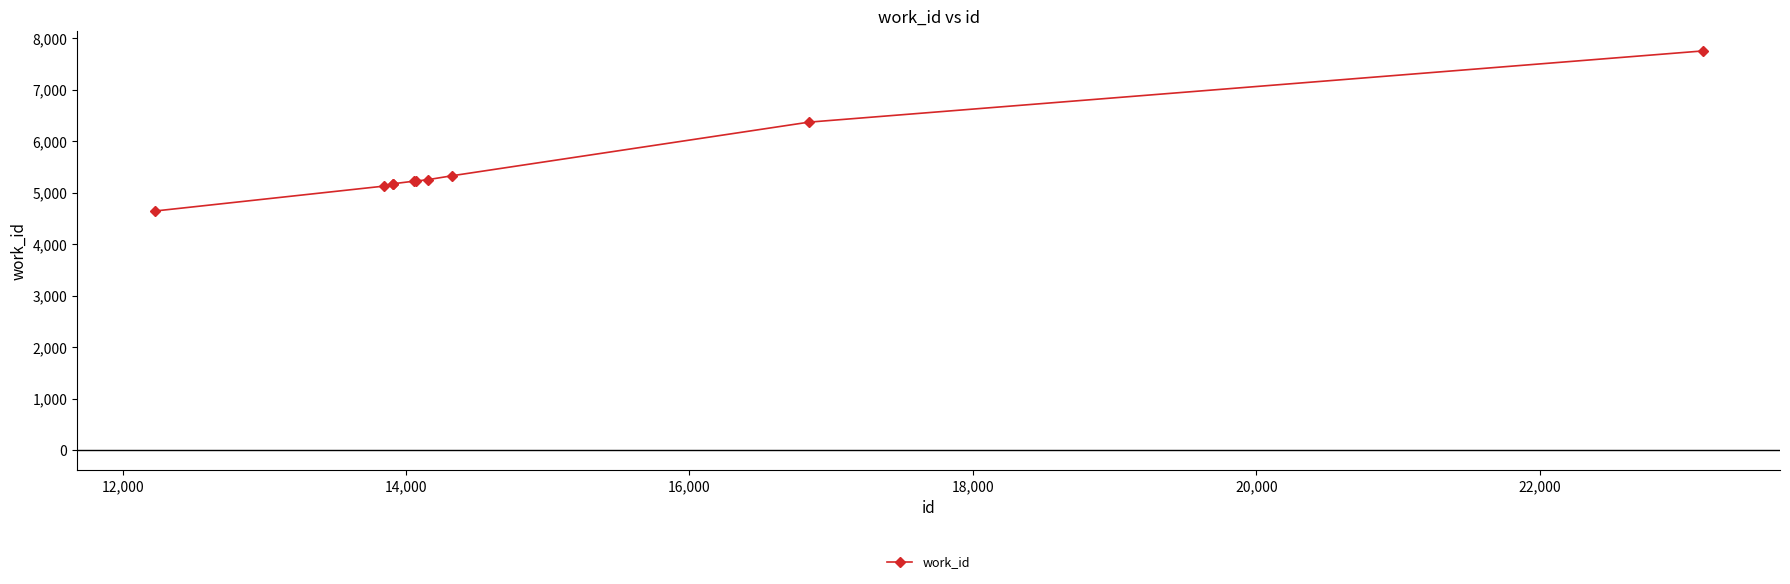

What is the value of the 1st point from the left?

4645